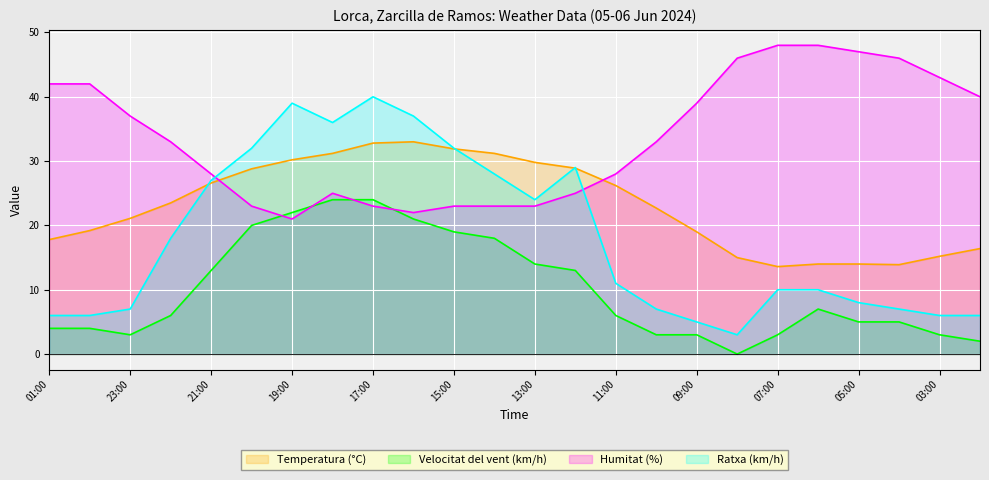

True or false: Temperatura (°C) and Velocitat del vent (km/h) cross at least once.

False